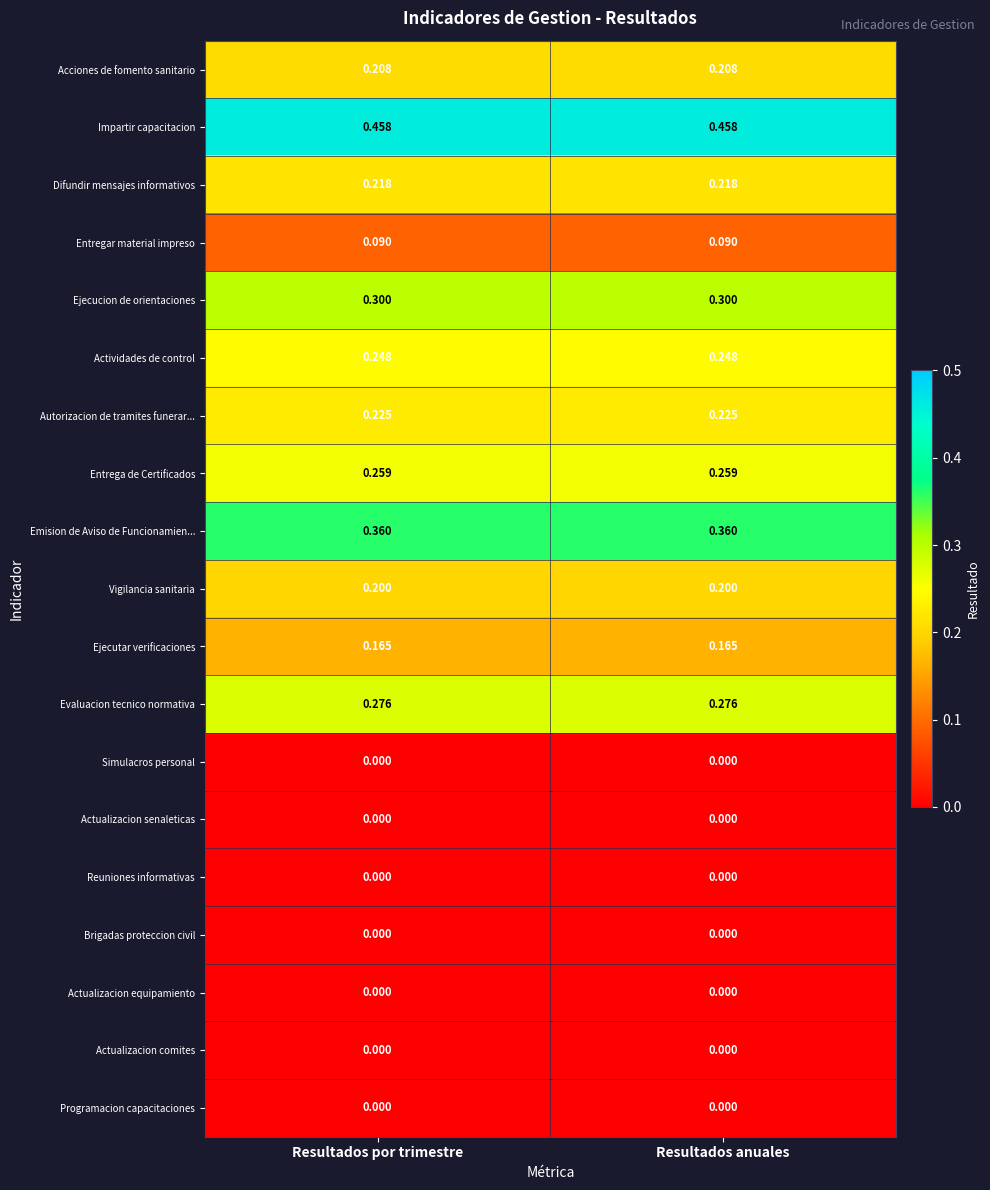

Is the value of Simulacros personal at Resultados por trimestre greater than the value of Actividades de control at Resultados anuales?

No